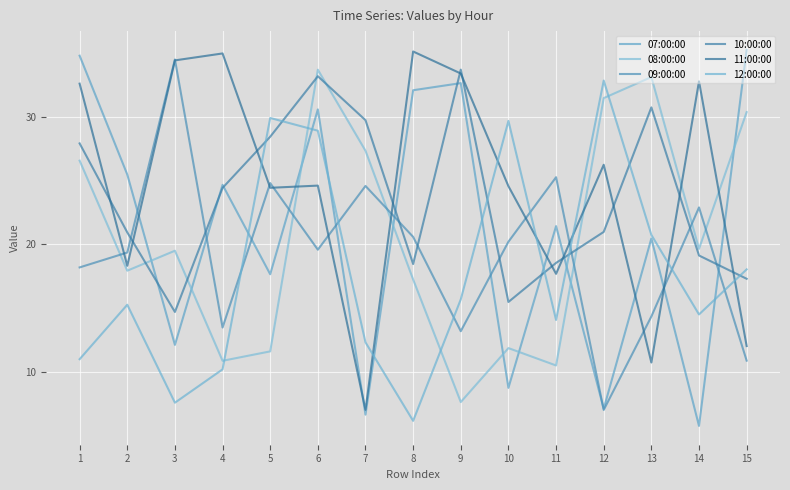

Which label corresponds to the smallest value in the chart?

14